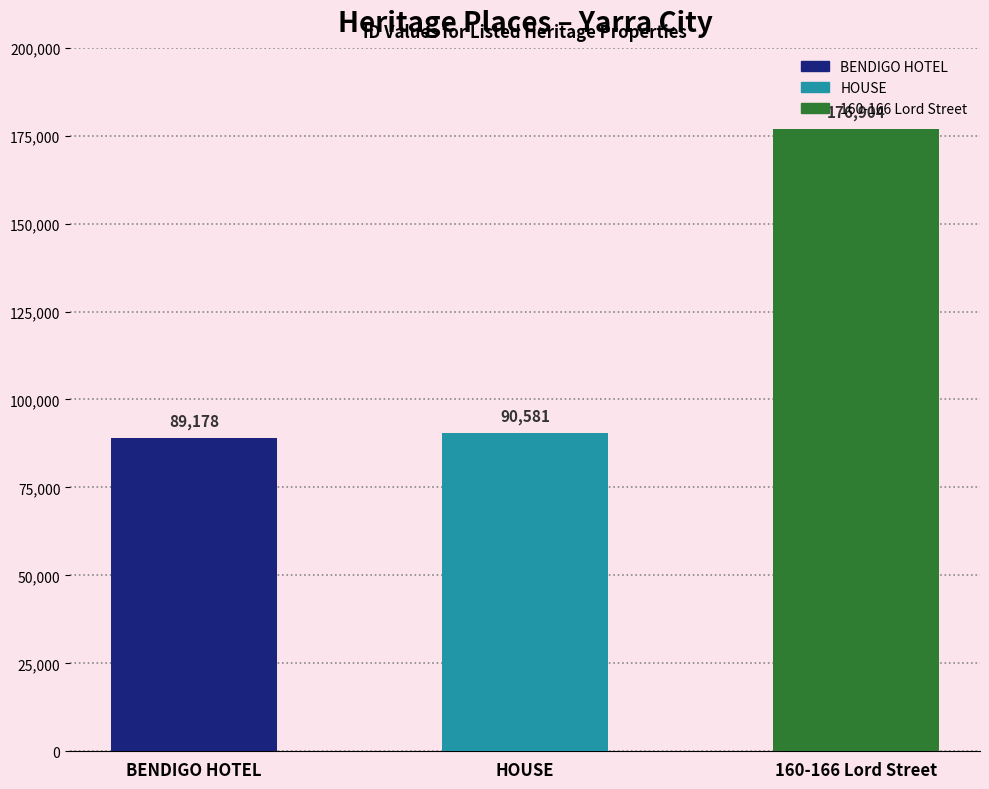

What is the average value?

118888